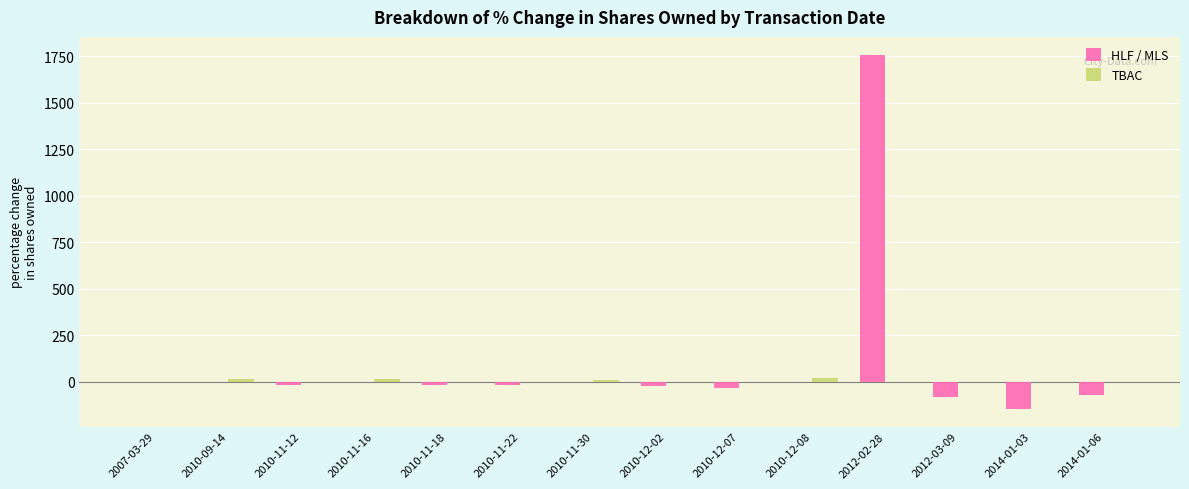

The value of HLF / MLS at 2007-03-29 is 0. True or false?

True